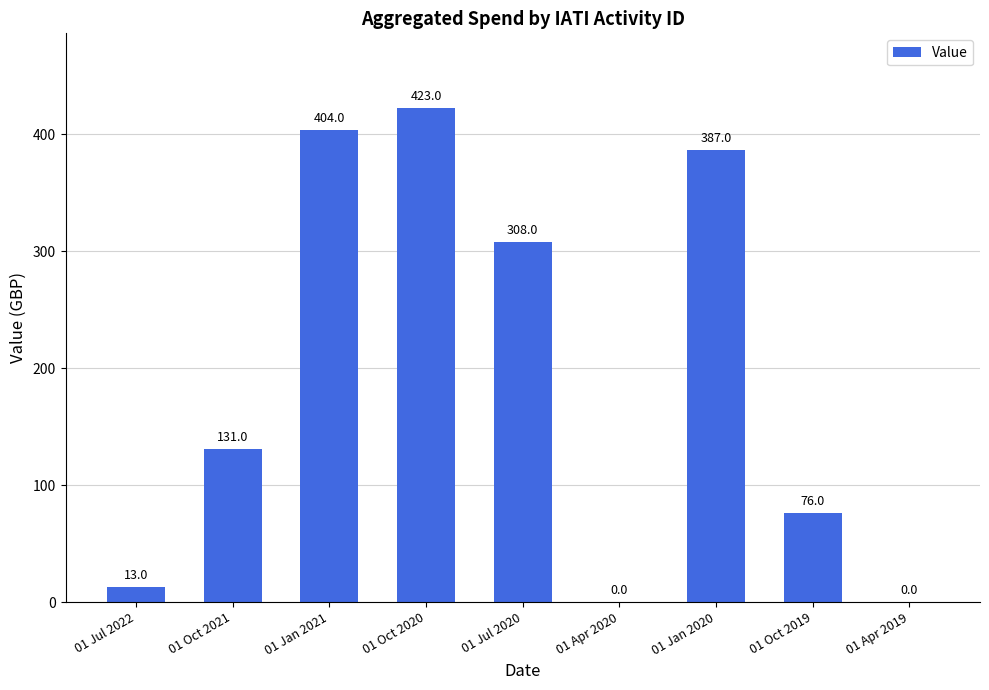

Reading right to left, extract all data points from this chart.

0	76	387	0	308	423	404	131	13